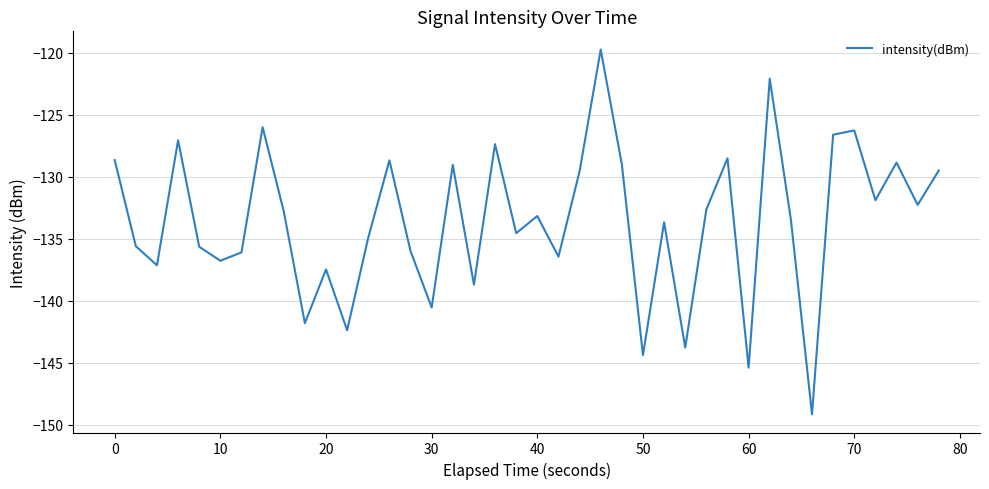

What is the minimum value shown in the chart?

-149.2